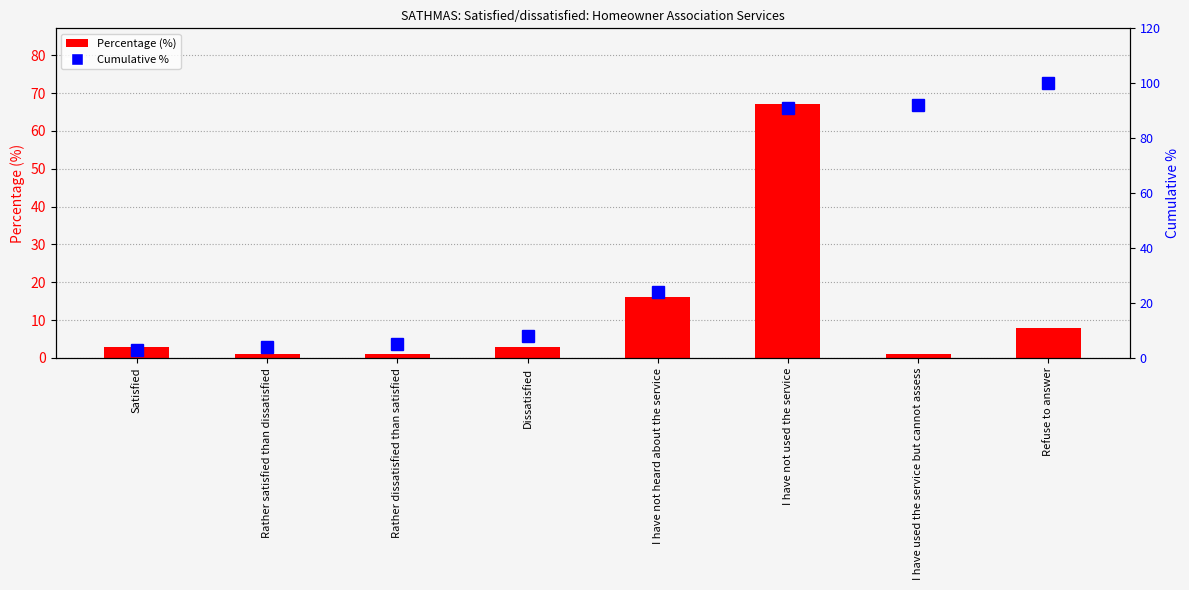

At which label does Percentage (%) first exceed 3?

I have not heard about the service